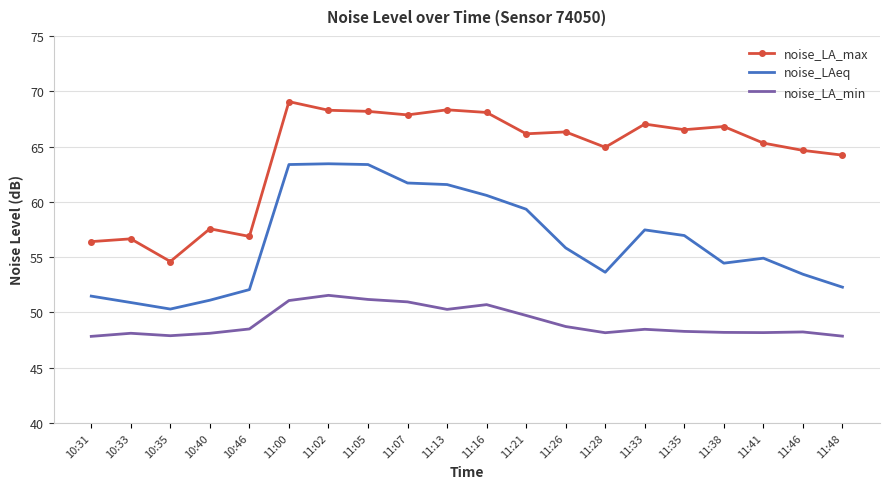

Rank the series at 11:41 from highest to lowest value.

noise_LA_max, noise_LAeq, noise_LA_min